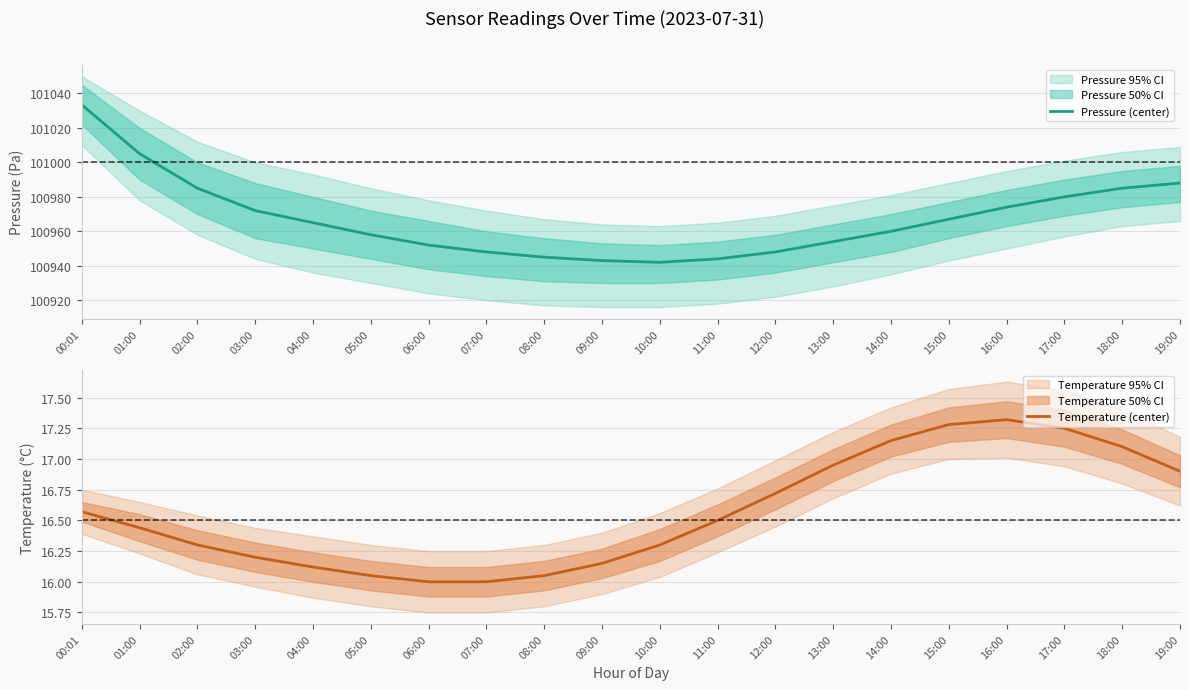

Rank the series at 11:00 from highest to lowest value.

Pressure (center), Temperature (center)